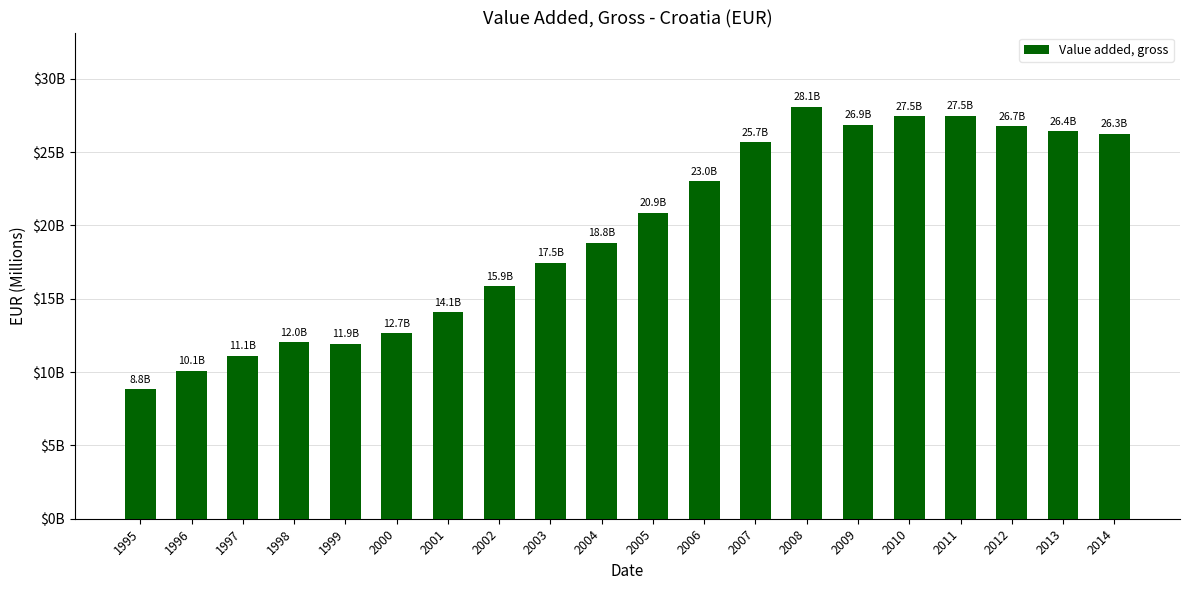

What is the smallest value displayed?

8836.4